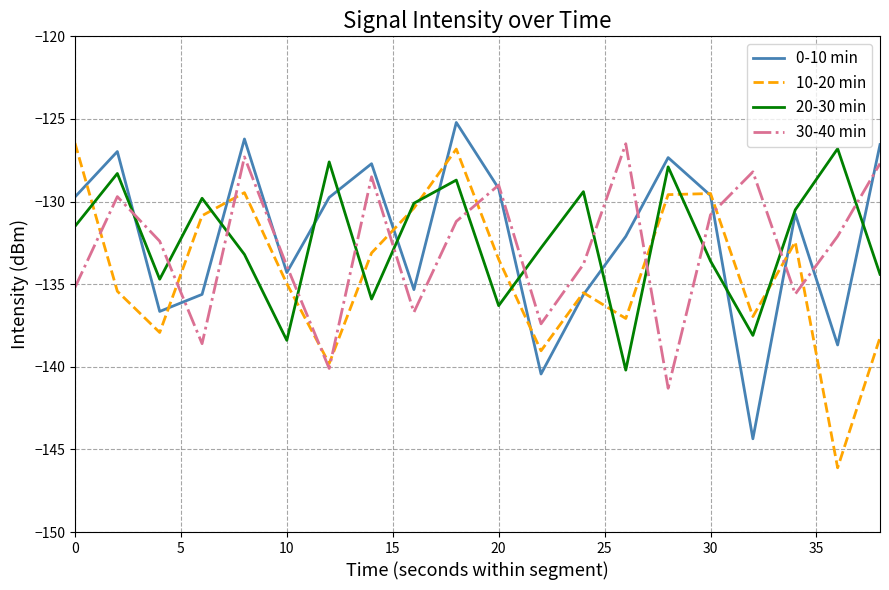

Which series ends up on top after the final intersection of 30-40 min and 20-30 min?

30-40 min